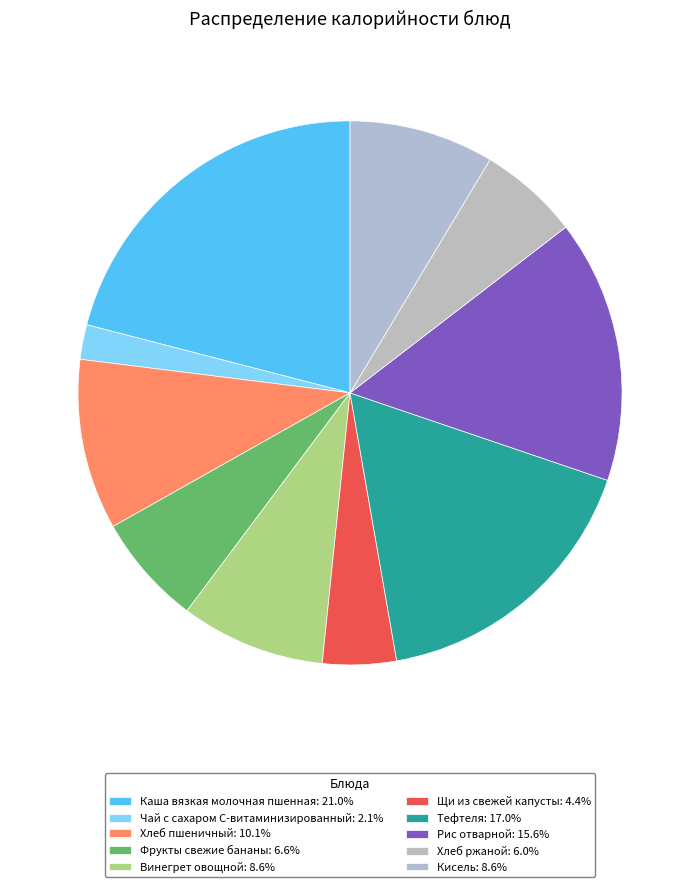

Do Щи из свежей капусты and Кисель together represent more than half of the pie?

No